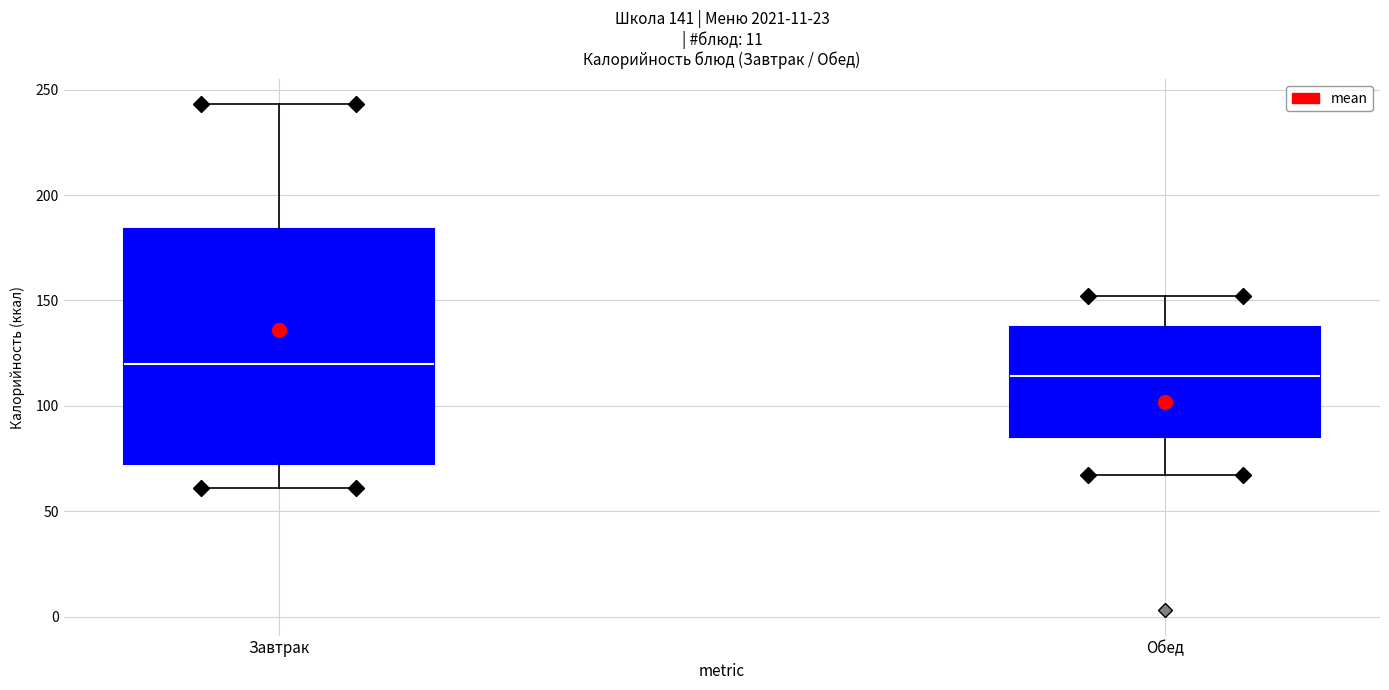

Which box's median line is the highest?

Завтрак